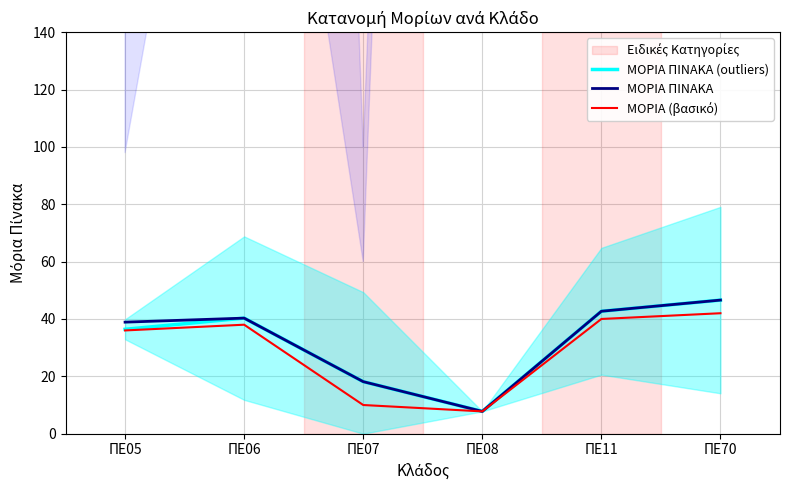

Reading left to right, what are all the values shown in this chart?

ΜΟΡΙΑ ΠΙΝΑΚΑ (outliers): ΠΕ05=36.4	ΠΕ06=40.3	ΠΕ07=18.1	ΠΕ08=7.8	ΠΕ11=42.7	ΠΕ70=46.6
ΜΟΡΙΑ ΠΙΝΑΚΑ: ΠΕ05=38.9	ΠΕ06=40.3	ΠΕ07=18.1	ΠΕ08=7.8	ΠΕ11=42.7	ΠΕ70=46.6
ΜΟΡΙΑ (βασικό): ΠΕ05=36.0	ΠΕ06=38.0	ΠΕ07=10.0	ΠΕ08=7.8	ΠΕ11=40.0	ΠΕ70=42.0